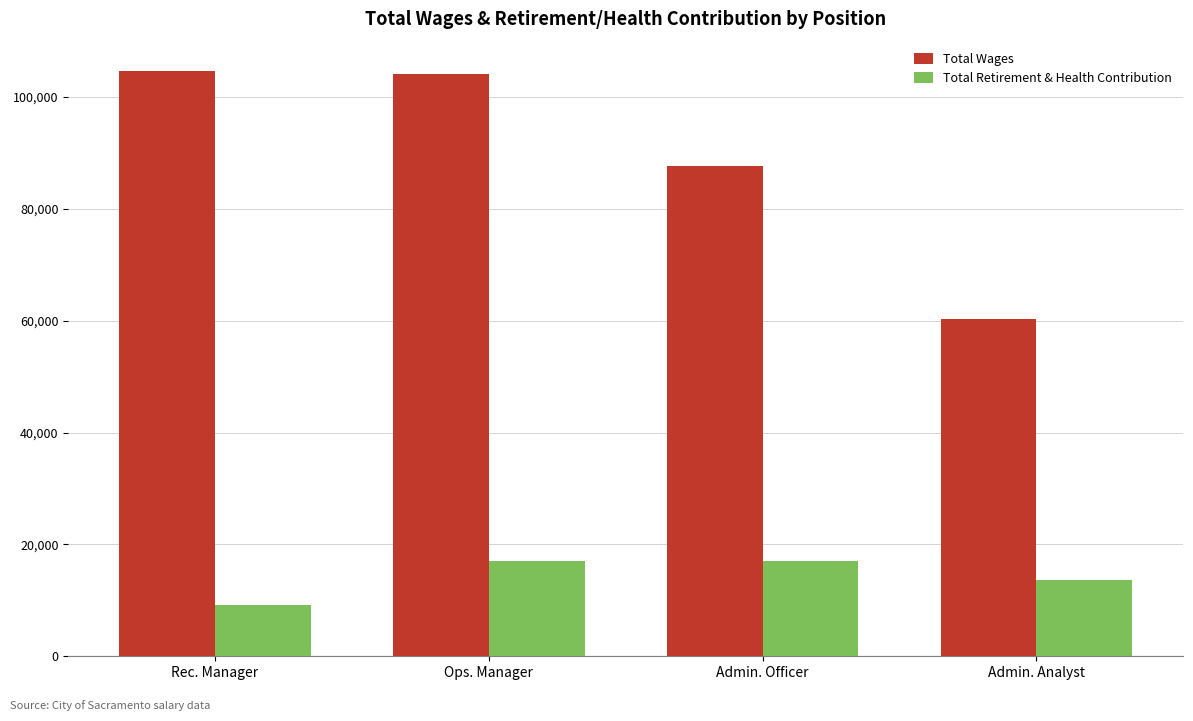

What is the minimum value for Total Wages?

60312